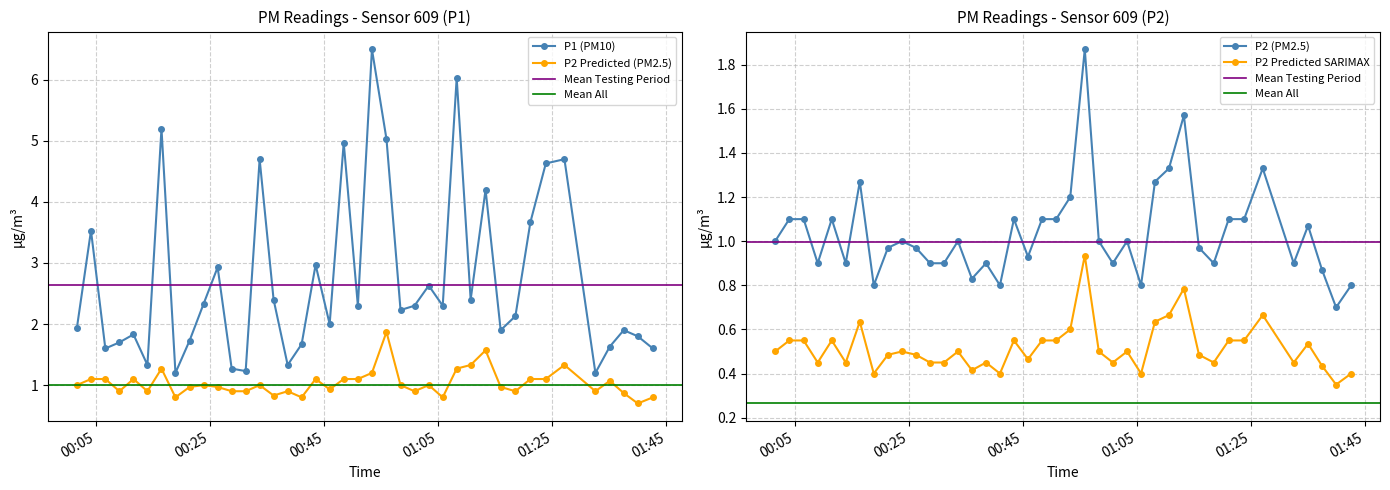

What is the minimum value for P2 Predicted (PM2.5)?

0.7